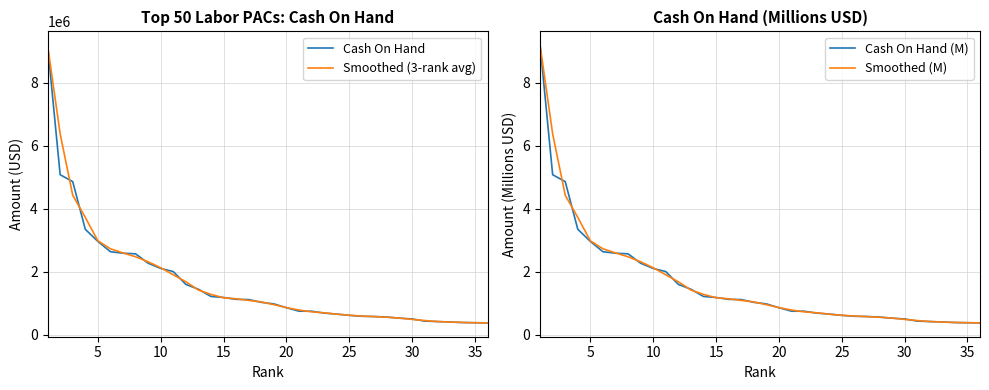

How many intersections are there between Cash On Hand and Smoothed (3-rank avg)?

24